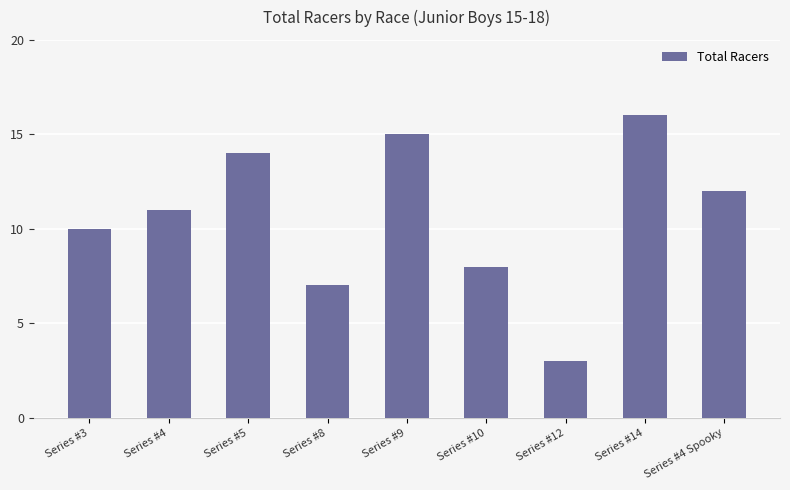

List the labels in order of value, largest first.

Series #14, Series #9, Series #5, Series #4 Spooky, Series #4, Series #3, Series #10, Series #8, Series #12